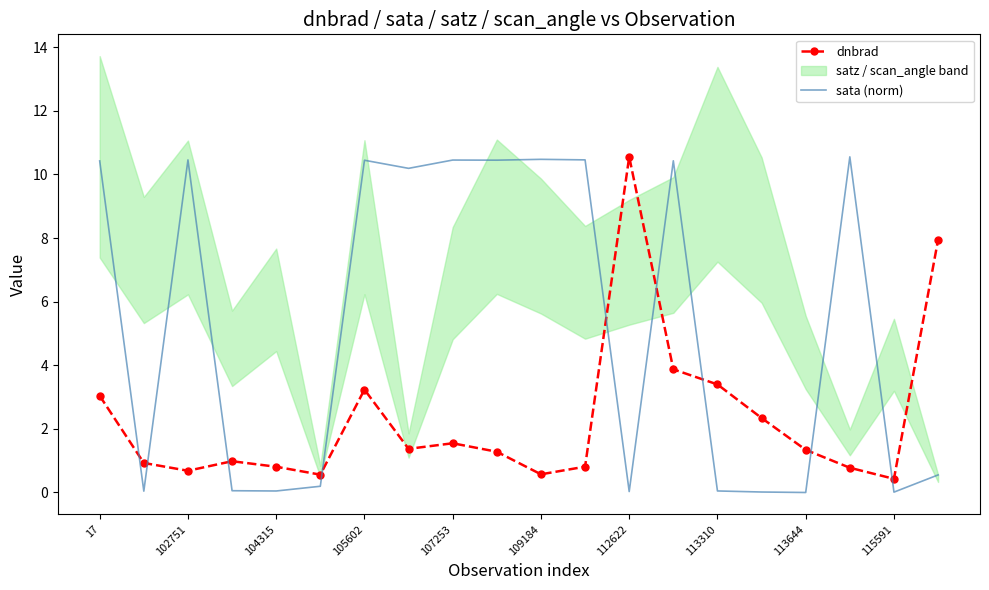

At which label does dnbrad reach its minimum?

115591